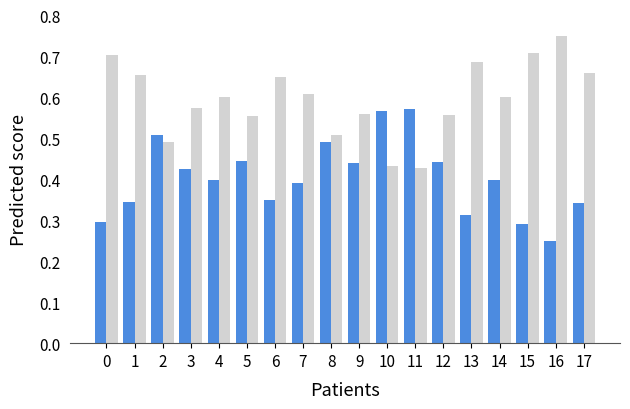

What is the total value across all series at 2?

1.0